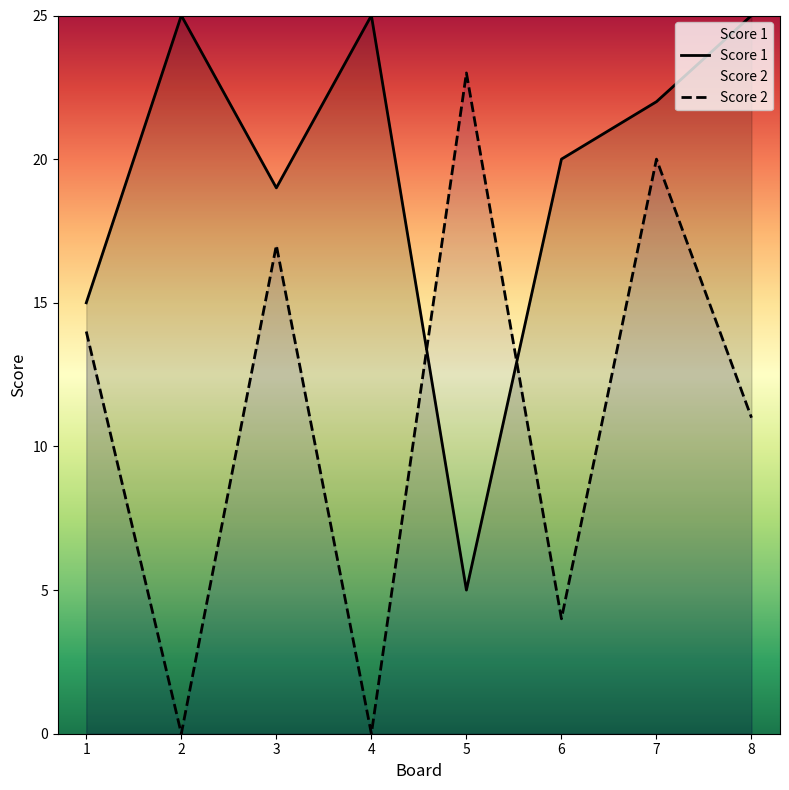

Reading left to right, transcribe all the data shown in this chart.

Score 2: 14	0	17	0	23	4	20	11
Score 1: 15	25	19	25	5	20	22	25